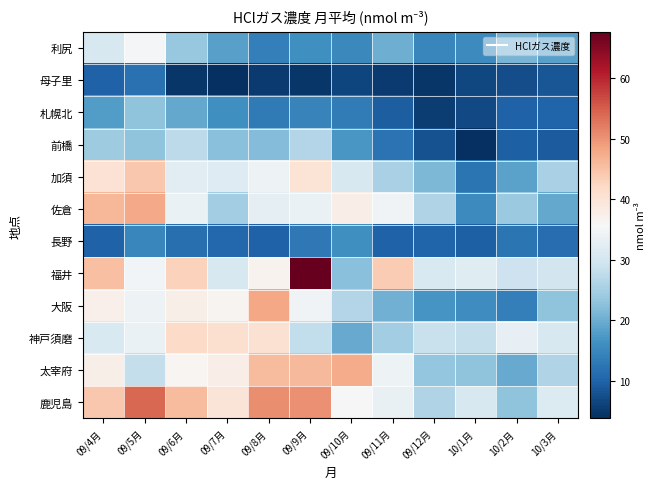

Reading right to left, extract all data points from this chart.

利尻: 10/3月=18.5	10/2月=20.9	10/1月=15.4	09/12月=15.0	09/11月=20.1	09/10月=15.1	09/9月=16.2	09/8月=13.8	09/7月=18.5	09/6月=23.5	09/5月=35.1	09/4月=30.5
母子里: 10/3月=8.4	10/2月=7.5	10/1月=6.7	09/12月=4.6	09/11月=5.2	09/10月=6.5	09/9月=4.7	09/8月=5.1	09/7月=3.8	09/6月=4.6	09/5月=11.9	09/4月=9.8
札幌北: 10/3月=10.1	10/2月=10.0	10/1月=6.9	09/12月=5.5	09/11月=9.3	09/10月=13.5	09/9月=14.3	09/8月=13.2	09/7月=16.2	09/6月=19.5	09/5月=22.8	09/4月=17.8
前橋: 10/3月=9.1	10/2月=9.7	10/1月=4.0	09/12月=7.9	09/11月=12.1	09/10月=17.1	09/9月=26.3	09/8月=21.9	09/7月=22.4	09/6月=27.4	09/5月=22.9	09/4月=24.3
加須: 10/3月=25.4	10/2月=18.7	10/1月=12.5	09/12月=21.4	09/11月=25.4	09/10月=30.6	09/9月=40.1	09/8月=34.0	09/7月=31.7	09/6月=32.2	09/5月=44.2	09/4月=40.4
佐倉: 10/3月=19.4	10/2月=23.9	10/1月=15.3	09/12月=26.2	09/11月=34.6	09/10月=37.7	09/9月=33.5	09/8月=32.8	09/7月=24.6	09/6月=33.7	09/5月=47.7	09/4月=46.2
長野: 10/3月=11.5	10/2月=12.3	10/1月=9.7	09/12月=10.1	09/11月=9.9	09/10月=16.1	09/9月=12.8	09/8月=9.8	09/7月=10.7	09/6月=11.7	09/5月=14.9	09/4月=10.0
福井: 10/3月=29.8	10/2月=29.0	10/1月=31.8	09/12月=30.8	09/11月=43.8	09/10月=22.4	09/9月=67.6	09/8月=36.9	09/7月=30.7	09/6月=43.1	09/5月=34.9	09/4月=45.4
大阪: 10/3月=22.9	10/2月=14.0	10/1月=15.9	09/12月=16.8	09/11月=20.4	09/10月=26.3	09/9月=34.7	09/8月=48.0	09/7月=36.6	09/6月=37.6	09/5月=34.2	09/4月=37.3
神戸須磨: 10/3月=30.7	10/2月=33.2	10/1月=28.2	09/12月=28.5	09/11月=24.6	09/10月=19.6	09/9月=27.9	09/8月=40.6	09/7月=40.9	09/6月=41.7	09/5月=33.7	09/4月=30.9
太宰府: 10/3月=26.1	10/2月=19.7	10/1月=22.9	09/12月=23.4	09/11月=34.0	09/10月=47.5	09/9月=46.0	09/8月=45.7	09/7月=37.7	09/6月=36.3	09/5月=28.2	09/4月=37.6
鹿児島: 10/3月=31.3	10/2月=22.8	10/1月=30.6	09/12月=26.0	09/11月=33.3	09/10月=35.7	09/9月=50.2	09/8月=50.5	09/7月=39.9	09/6月=45.7	09/5月=54.0	09/4月=44.4